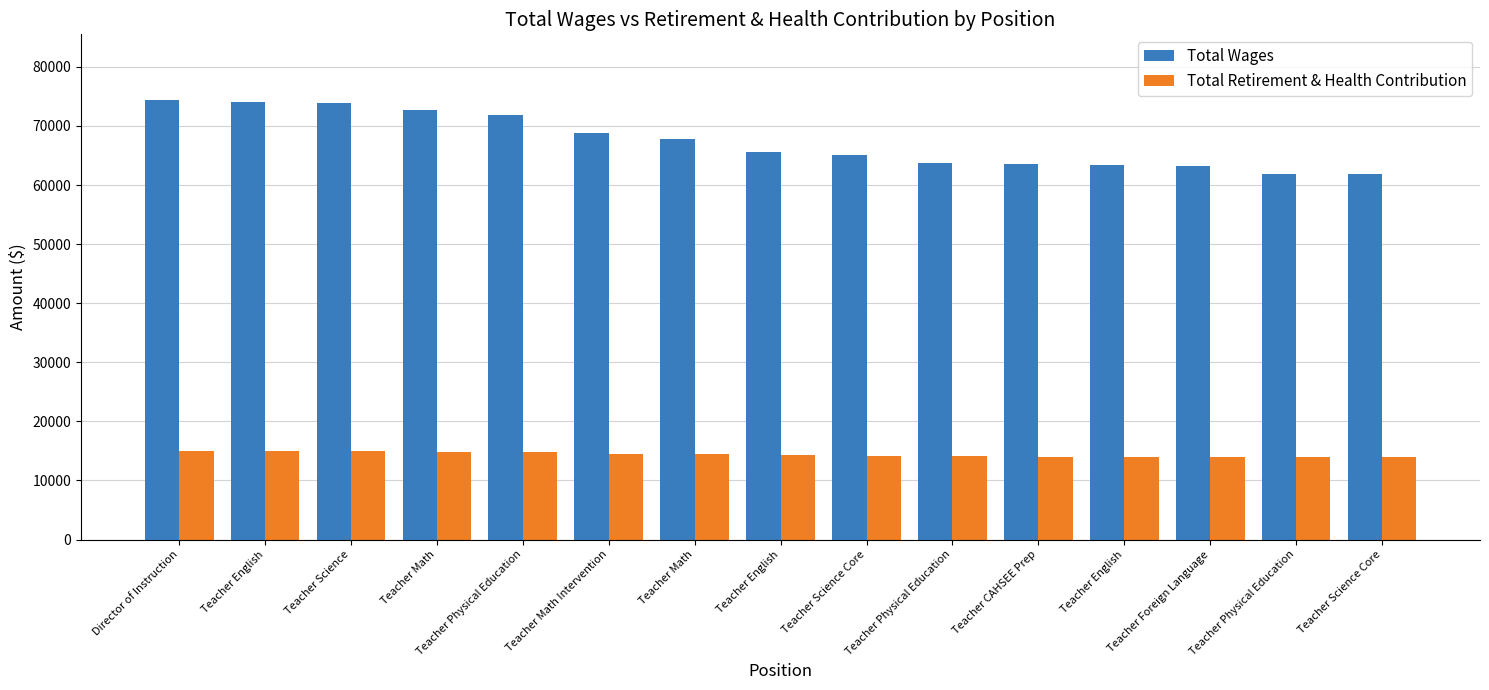

What is the maximum value shown in the chart?

74359